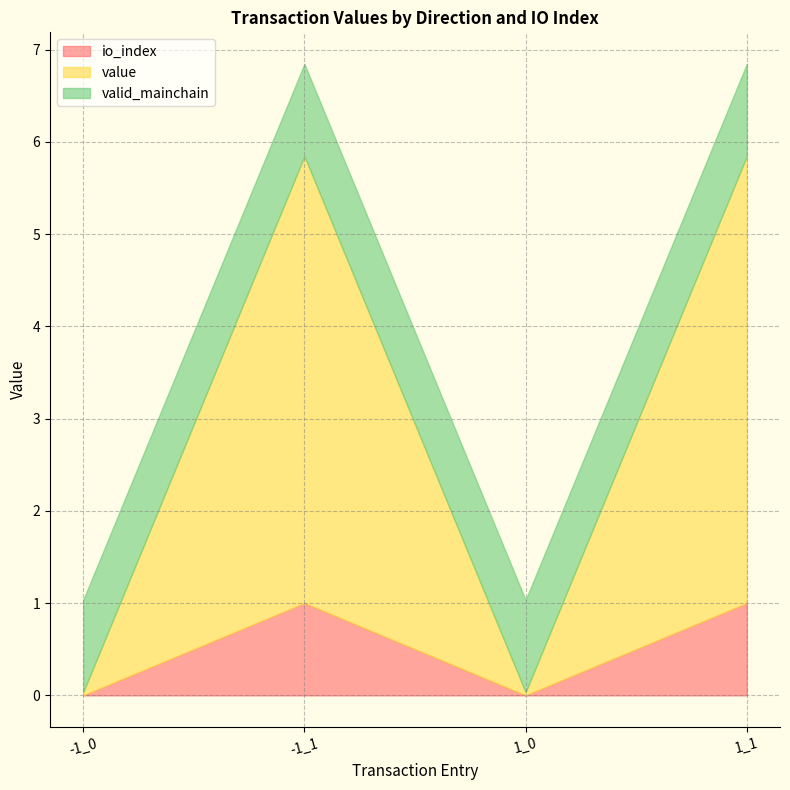

Where do value and valid_mainchain first cross each other?

-1_0 and -1_1